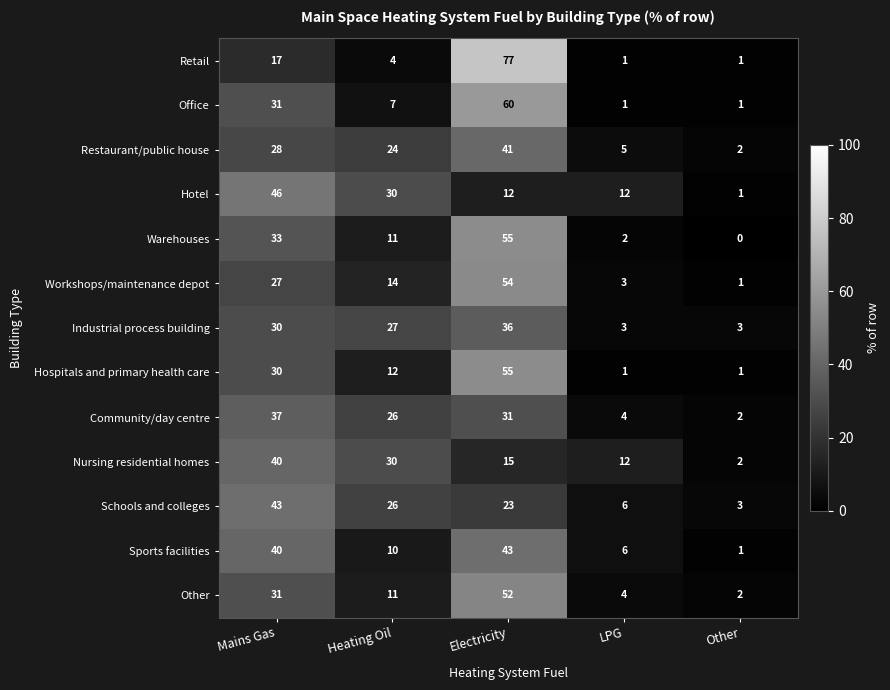

Which series has the largest range (max minus min)?

Retail